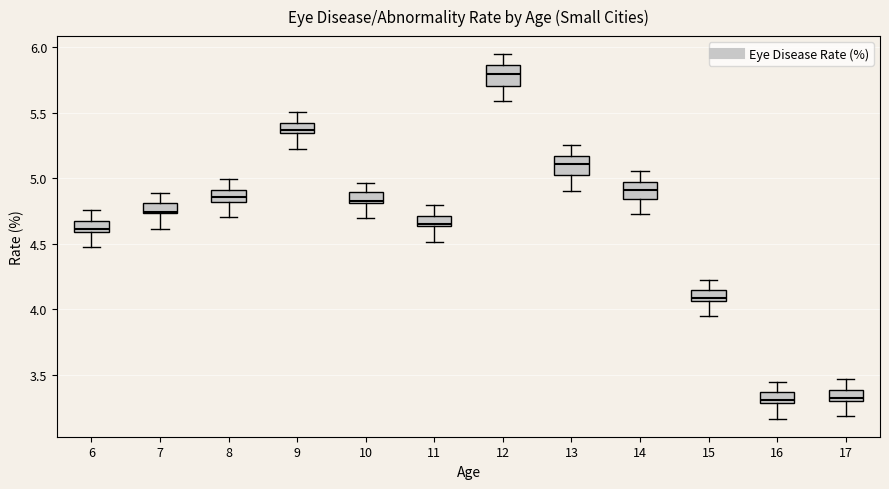

Reading left to right, read every box against the y-axis: the position of its median line, the range the box covers, and the ends of its whiskers. The values are not printed on the chart, so give them approximately, as read against the axis.

6: median 4.60 (just above the box's lower edge), box 4.60 to 4.70, whiskers 4.50 to 4.75
7: median 4.75, box 4.75 to 4.80, whiskers 4.60 to 4.90
8: median 4.85, box 4.80 to 4.90, whiskers 4.70 to 5.00
9: median 5.35 (just above the box's lower edge), box 5.35 to 5.45, whiskers 5.25 to 5.50
10: median 4.85, box 4.80 to 4.90, whiskers 4.70 to 4.95
11: median 4.65 (just above the box's lower edge), box 4.65 to 4.70, whiskers 4.50 to 4.80
12: median 5.80, box 5.70 to 5.85, whiskers 5.60 to 5.95
13: median 5.10, box 5.00 to 5.15, whiskers 4.90 to 5.25
14: median 4.90, box 4.85 to 4.95, whiskers 4.75 to 5.05
15: median 4.10, box 4.05 to 4.15, whiskers 3.95 to 4.25
16: median 3.30 (just above the box's lower edge), box 3.30 to 3.35, whiskers 3.15 to 3.45
17: median 3.35, box 3.30 to 3.40, whiskers 3.20 to 3.45